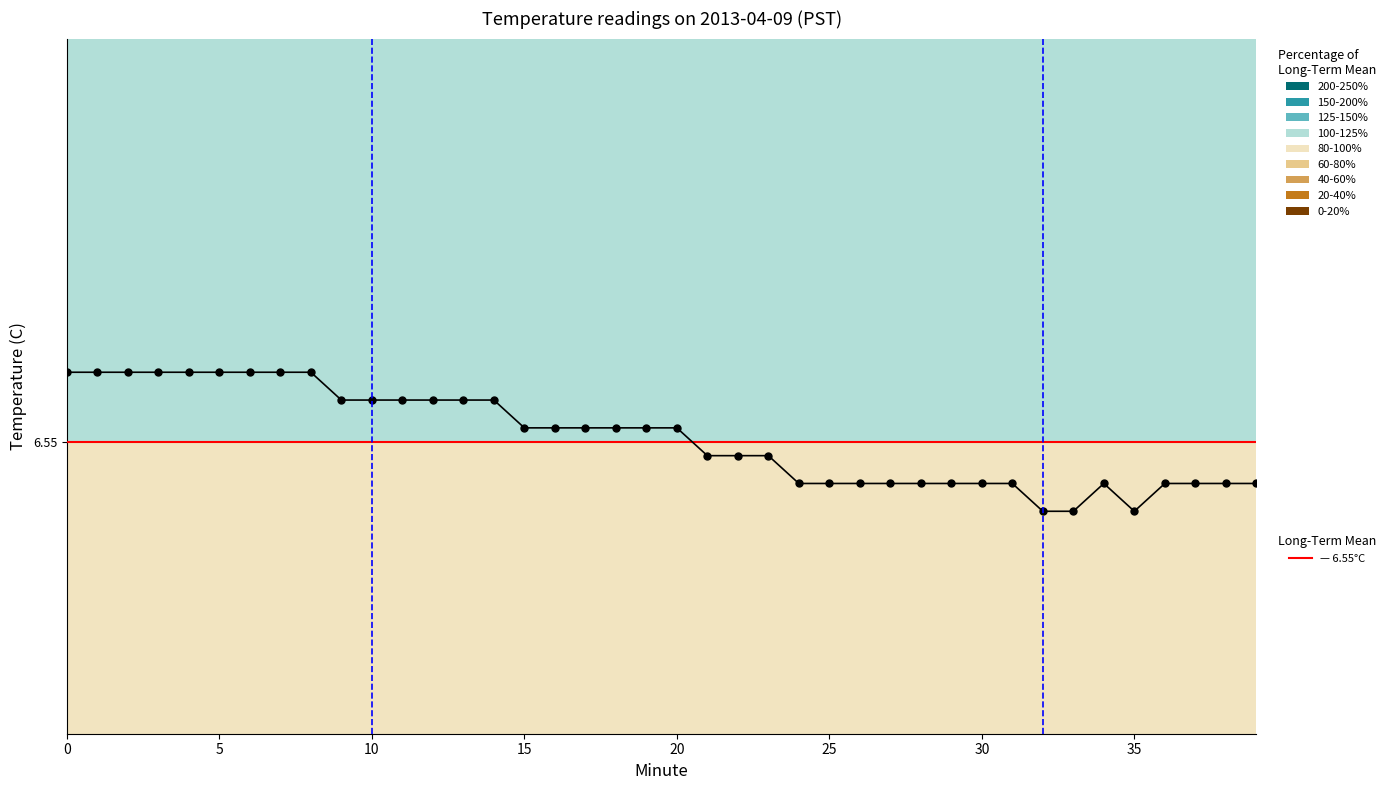

Reading left to right, list all the values displayed in this chart.

6.8	6.8	6.8	6.8	6.8	6.8	6.8	6.8	6.8	6.7	6.7	6.7	6.7	6.7	6.7	6.6	6.6	6.6	6.6	6.6	6.6	6.5	6.5	6.5	6.4	6.4	6.4	6.4	6.4	6.4	6.4	6.4	6.3	6.3	6.4	6.3	6.4	6.4	6.4	6.4